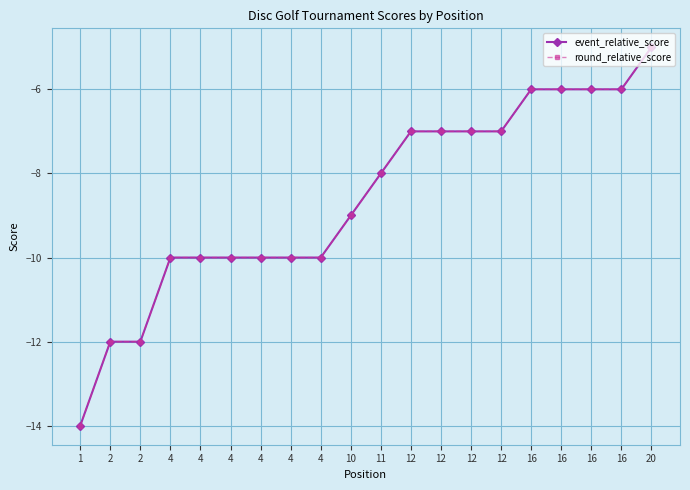

True or false: round_relative_score and event_relative_score intersect in this chart.

False